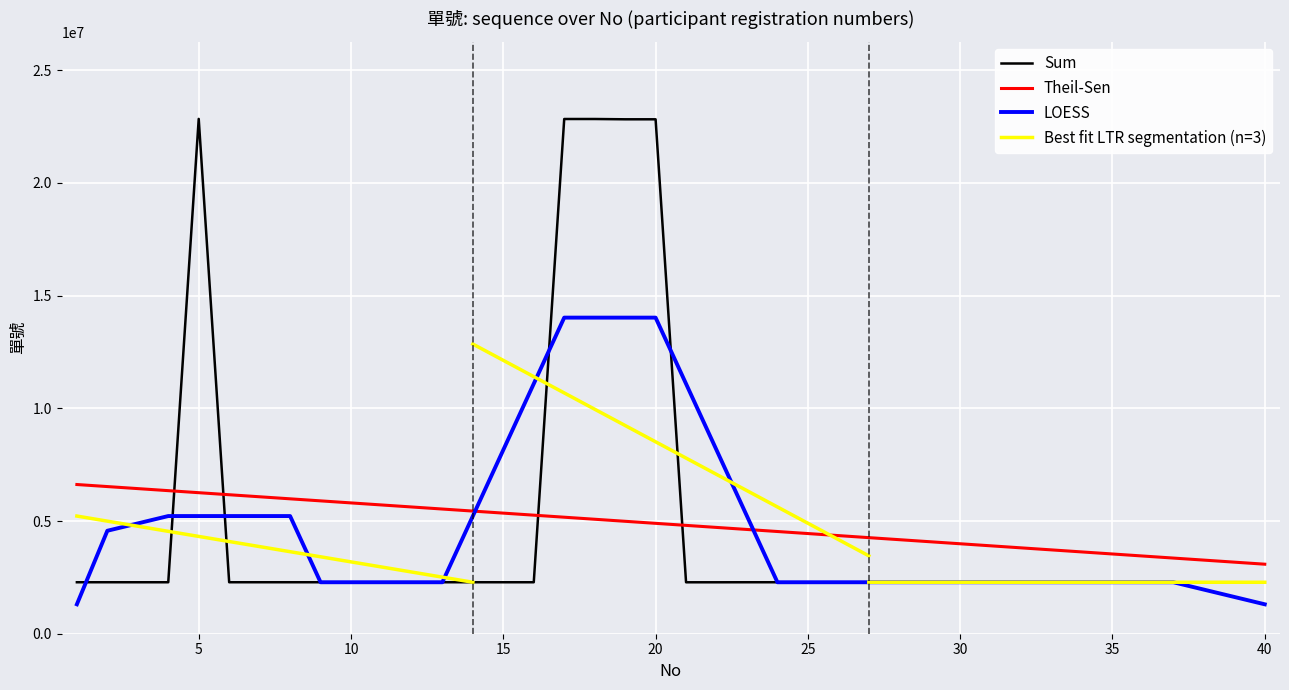

Which has a higher value, 36 or 27?

36